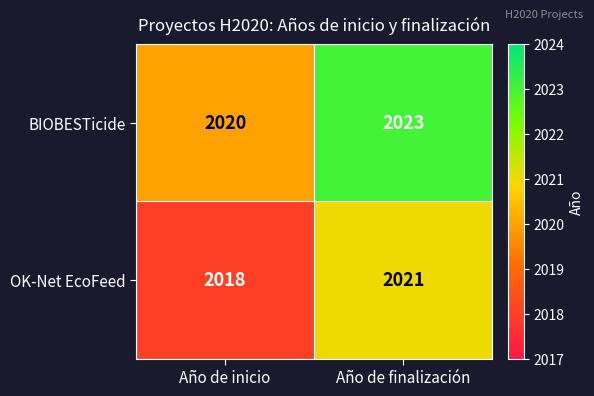

At which label is BIOBESTicide closest to 2021?

Año de inicio